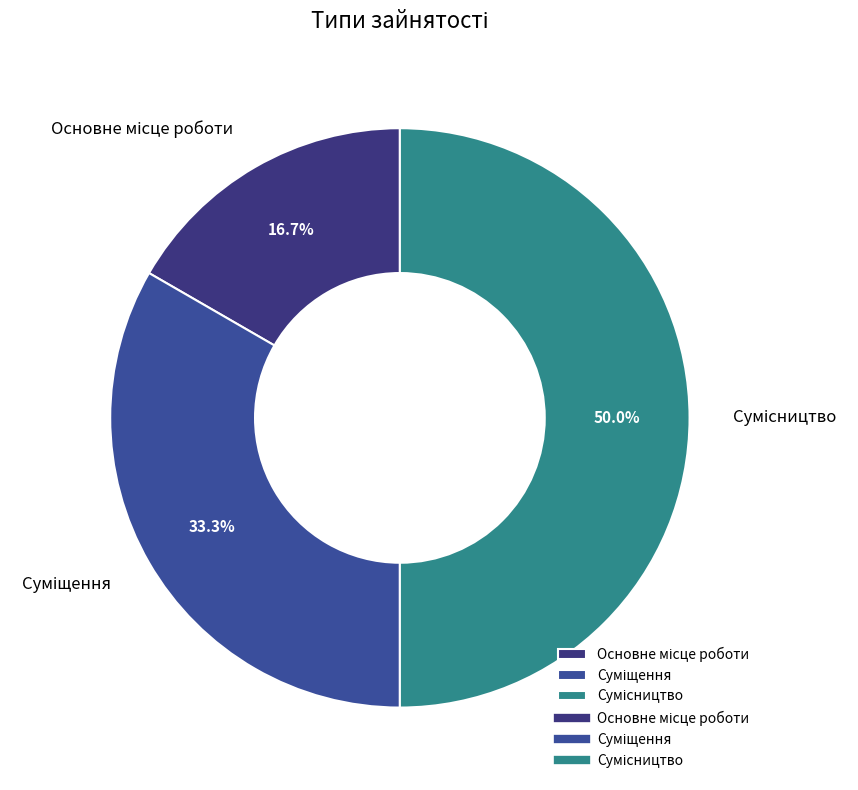

How many segments does this pie chart have?

3